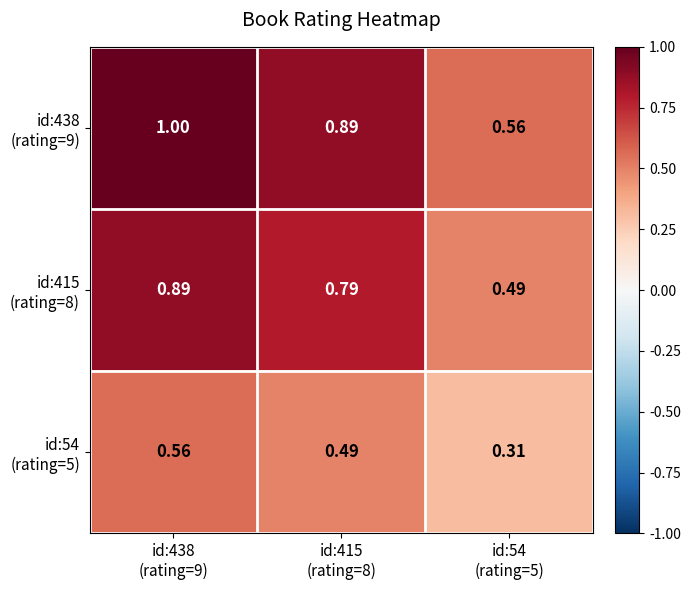

Which series has the largest range (max minus min)?

id:438 (rating=9)